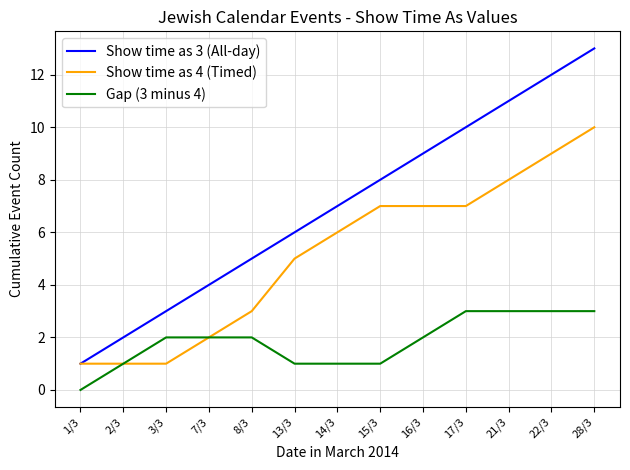

At which category is the sum across all series the highest?

28/3